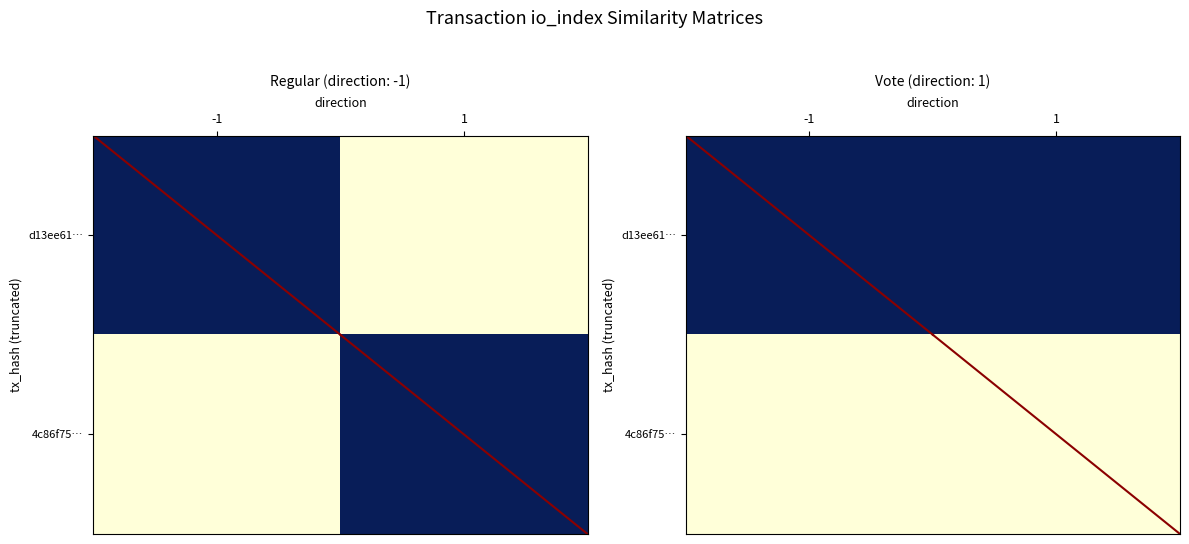

What is the approximate value of 4c86f75… at -1?

3